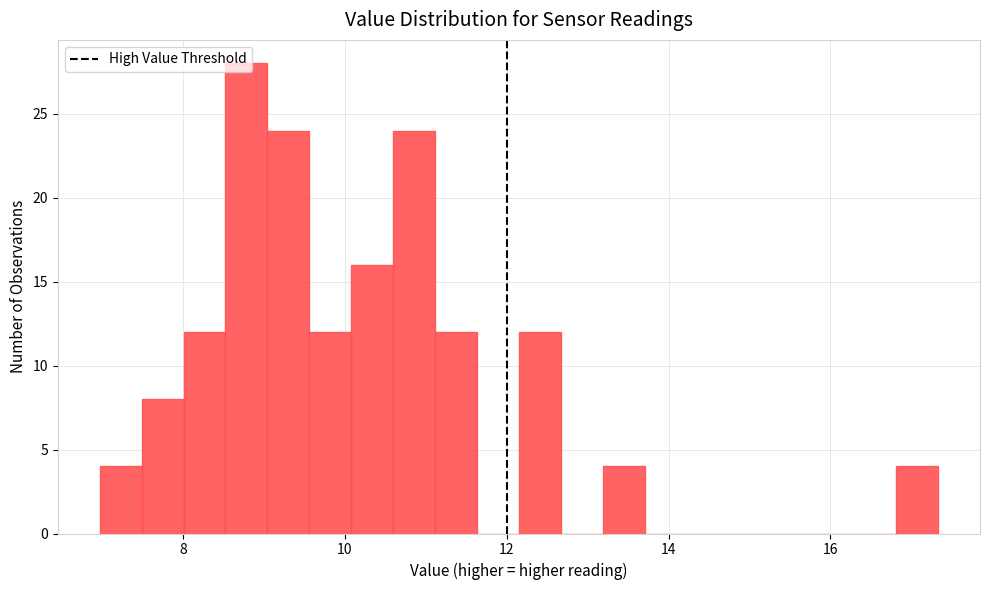

Around what value on the x-axis is the tallest bar? Give the approximate position of its centre, as read against the axis.

8.8